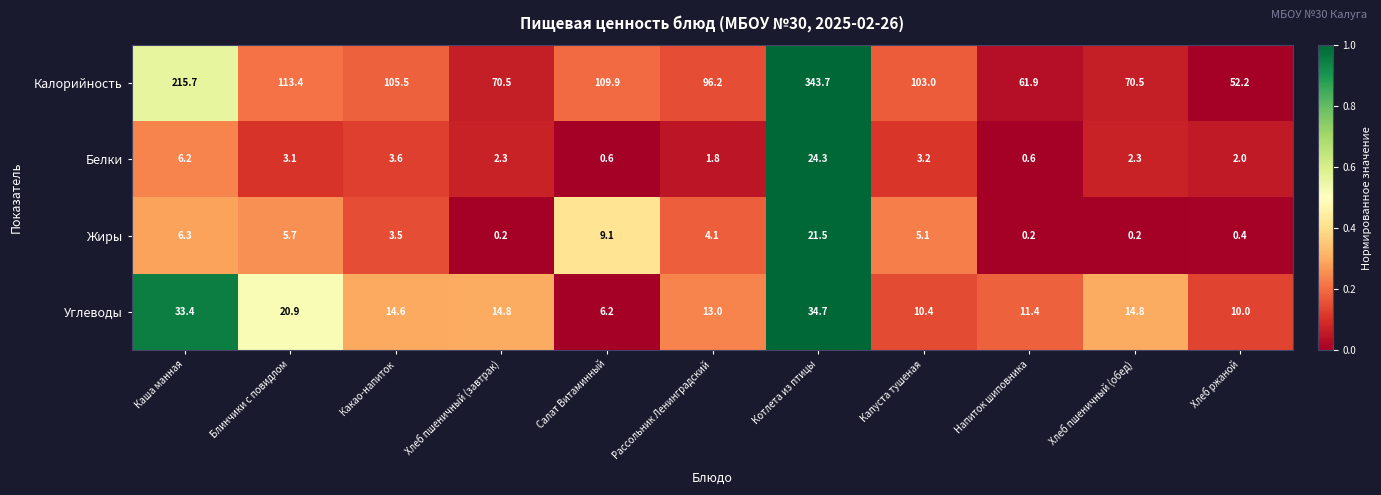

At which category does the chart reach its peak across all series?

Котлета из птицы